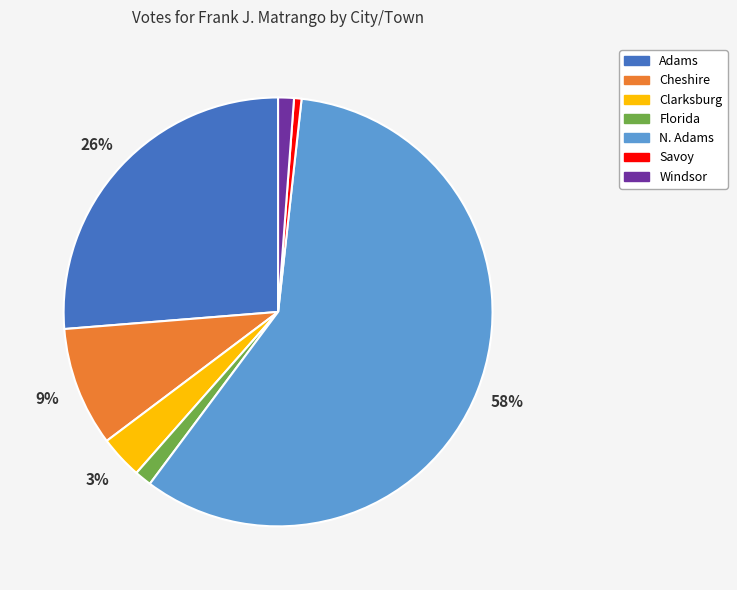

To the nearest percent, what is the combined percentage of Florida and N. Adams?

60%